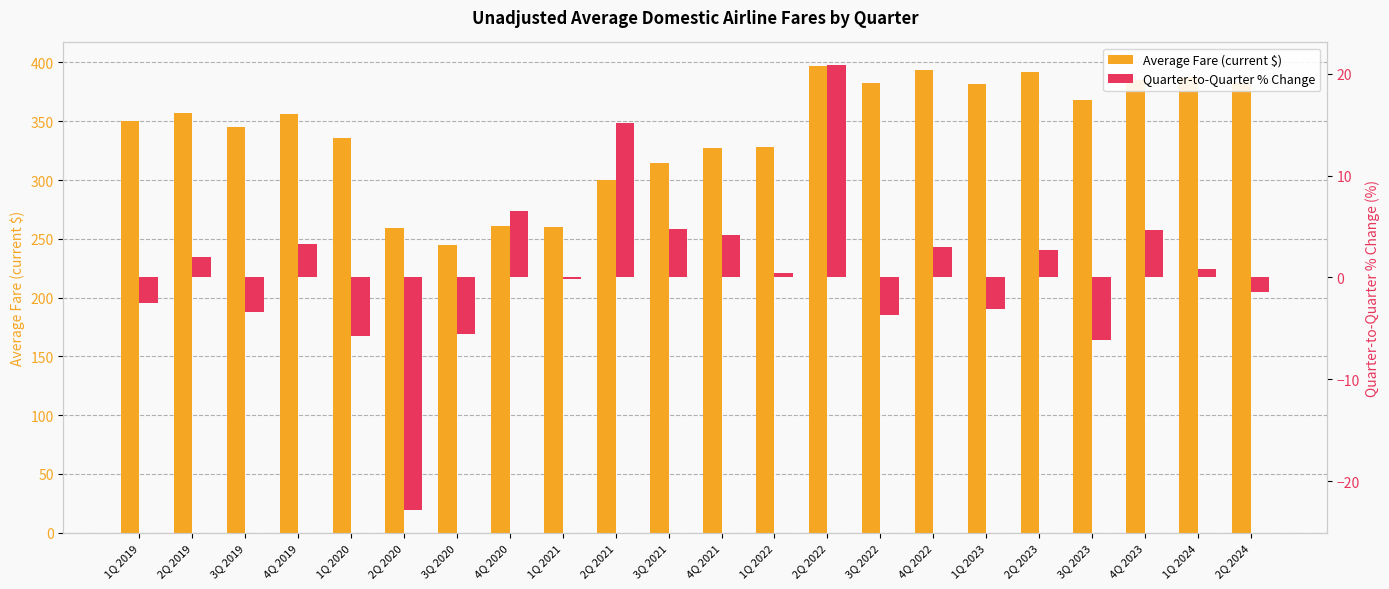

List the labels in order of Average Fare (current $) value, smallest first.

3Q 2020, 2Q 2020, 1Q 2021, 4Q 2020, 2Q 2021, 3Q 2021, 4Q 2021, 1Q 2022, 1Q 2020, 3Q 2019, 1Q 2019, 4Q 2019, 2Q 2019, 3Q 2023, 1Q 2023, 2Q 2024, 3Q 2022, 4Q 2023, 1Q 2024, 2Q 2023, 4Q 2022, 2Q 2022